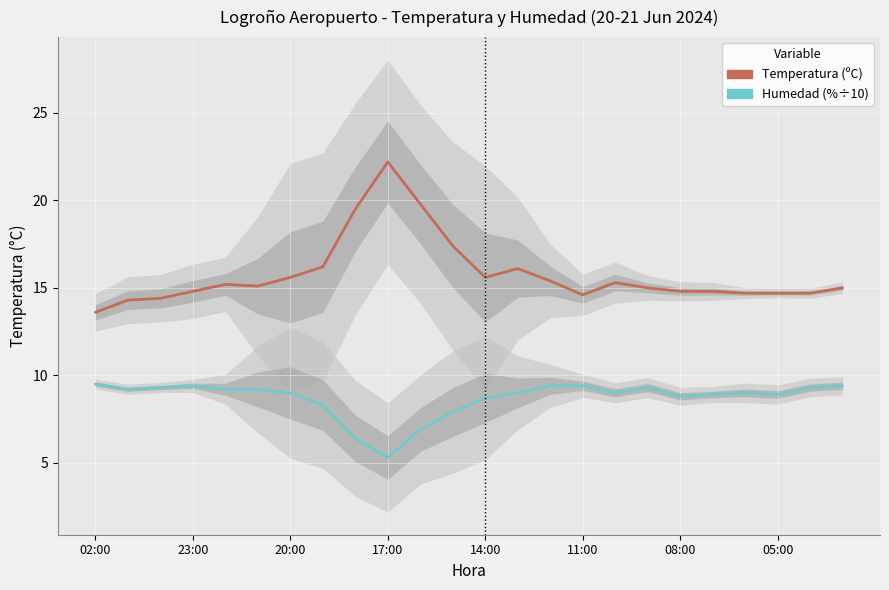

True or false: Humedad (%÷10) and Temperatura (ºC) intersect in this chart.

False